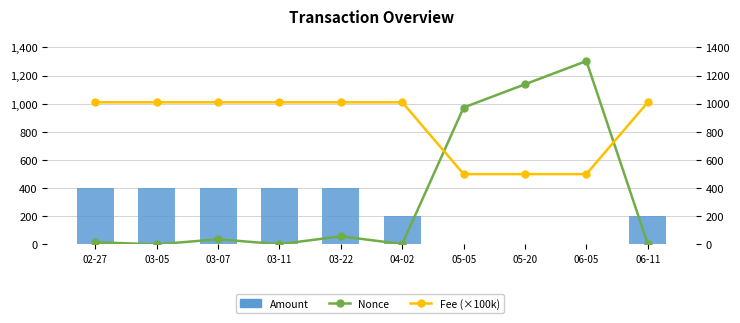

What is the label of the 1st bar from the right?

06-11